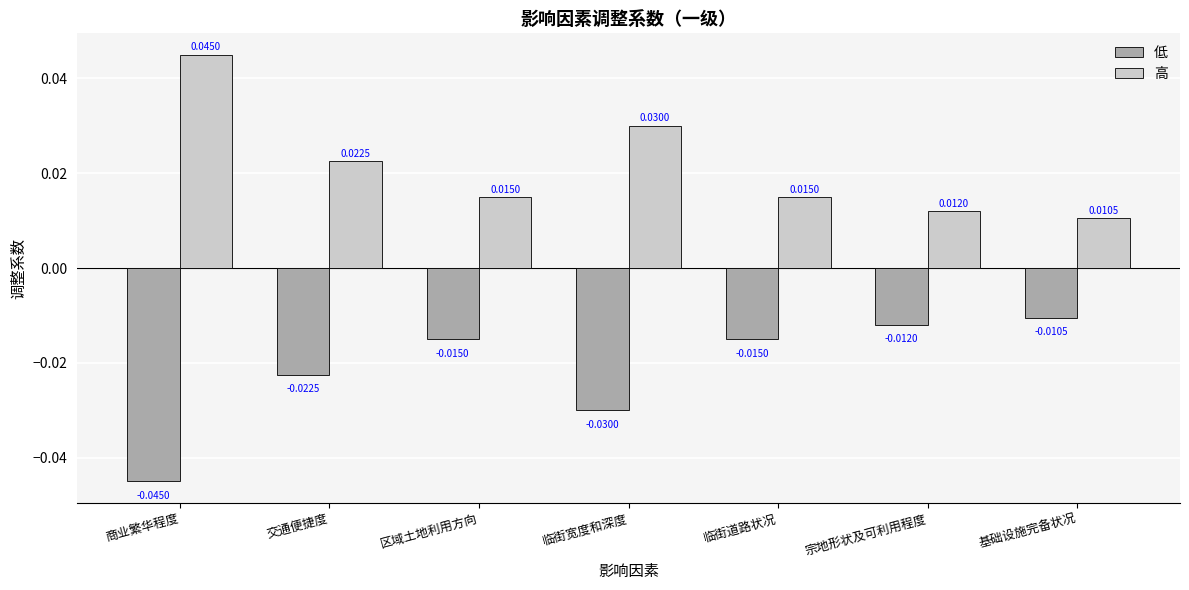

What is the label of the 3rd bar from the right?

临街道路状况